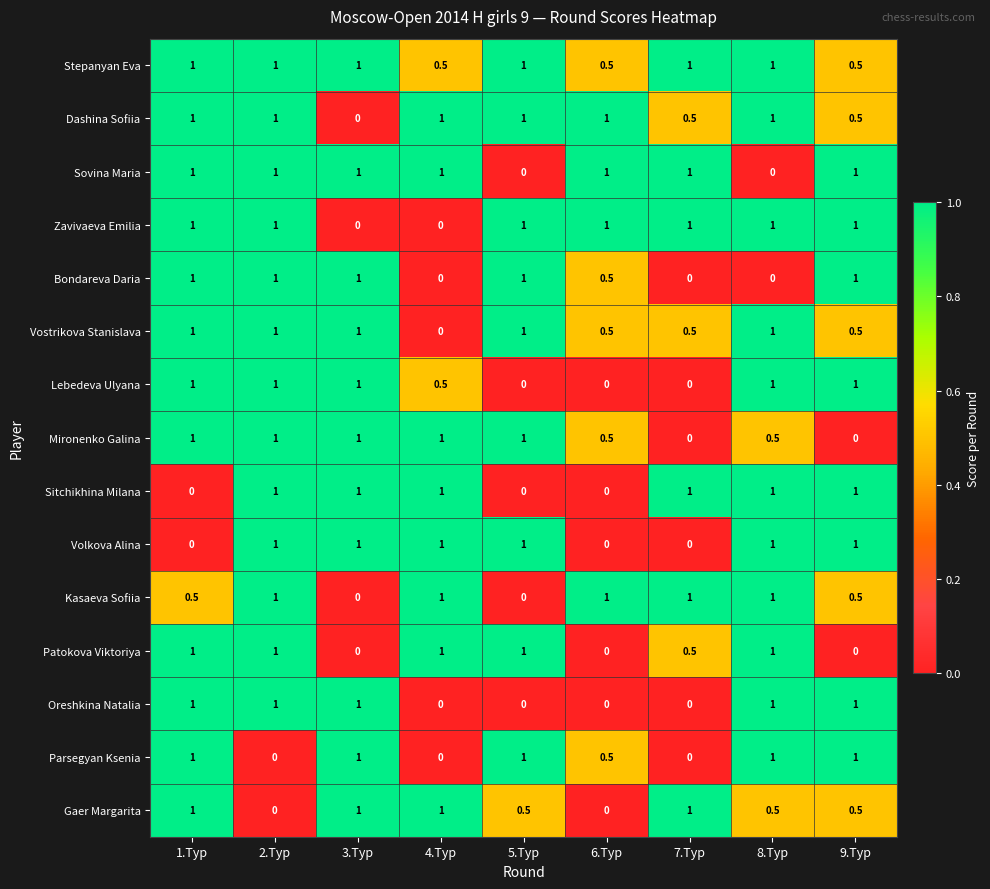

Read the Gaer Margarita value at 3.Тур.

1.0